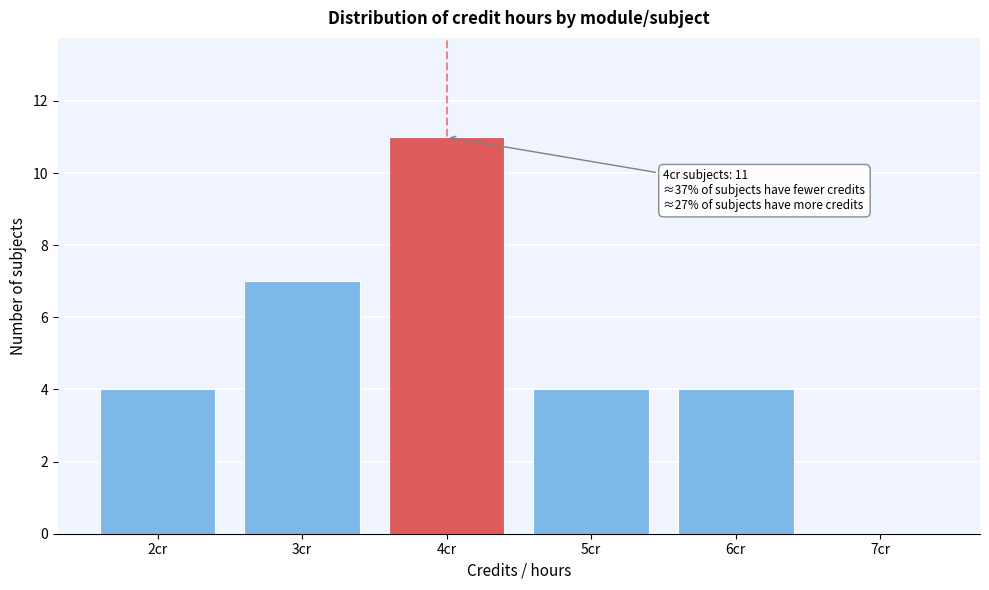

Which range on the x-axis has the tallest bar?

3.5 to 4.5